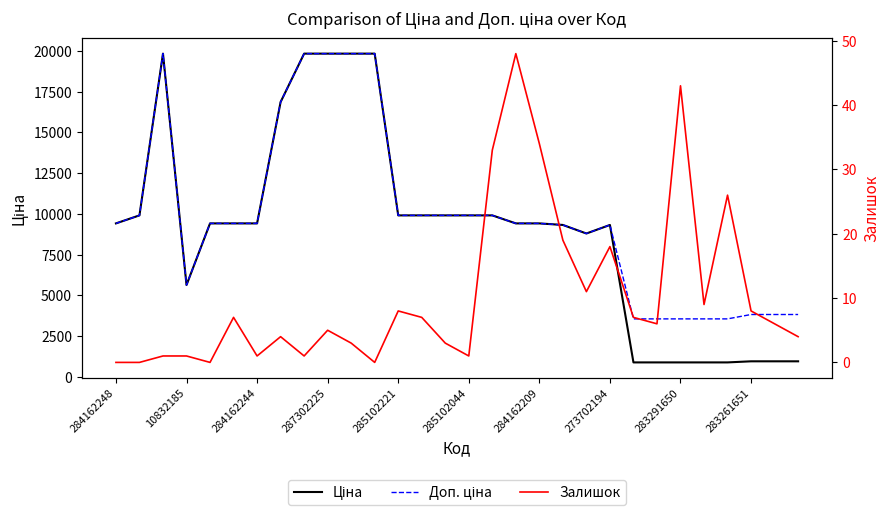

Reading left to right, what are all the values shown in this chart?

Ціна: 9416.9	9908.5	19831.1	5636.0	9416.9	9416.9	9416.9	16863.2	19831.1	19831.1	19831.1	19831.1	9908.5	9908.5	9908.5	9908.5	9908.5	9416.9	9416.9	9321.4	8797.6	9321.4	889.9	889.9	889.9	889.9	889.9	957.1	957.1	957.1
Доп. ціна: 9416.9	9908.5	19831.1	5636.0	9416.9	9416.9	9416.9	16863.2	19831.1	19831.1	19831.1	19831.1	9908.5	9908.5	9908.5	9908.5	9908.5	9416.9	9416.9	9321.4	8797.6	9321.4	3559.7	3559.7	3559.7	3559.7	3559.7	3828.4	3828.4	3828.4
Залишок: 0.0	0.0	1.0	1.0	0.0	7.0	1.0	4.0	1.0	5.0	3.0	0.0	8.0	7.0	3.0	1.0	33.0	48.0	34.0	19.0	11.0	18.0	7.0	6.0	43.0	9.0	26.0	8.0	6.0	4.0